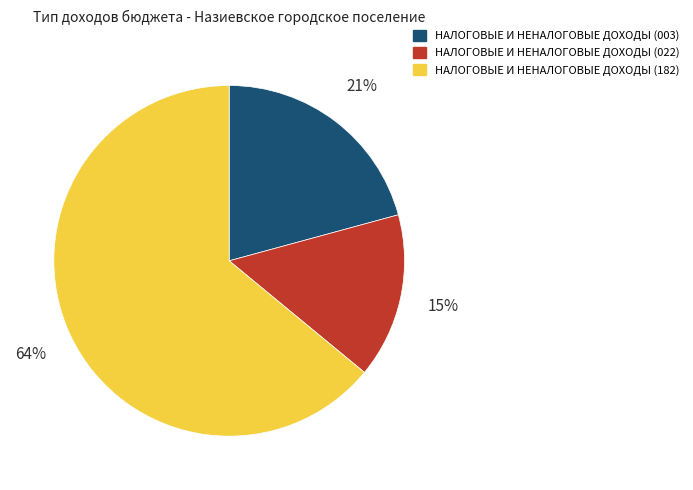

Which category has the smallest portion of the pie?

НАЛОГОВЫЕ И НЕНАЛОГОВЫЕ ДОХОДЫ (022)